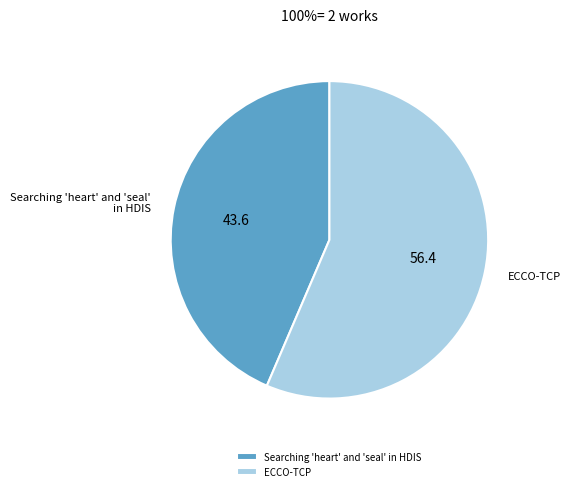

Rank the categories by value from lowest to highest.

Searching 'heart' and 'seal' in HDIS, ECCO-TCP